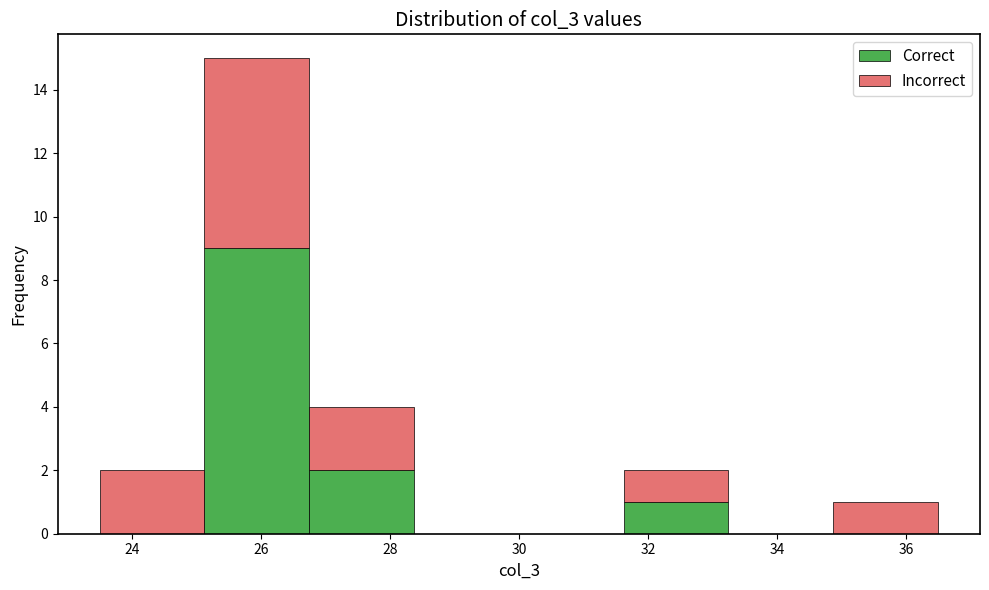

Reading left to right, transcribe this chart: for each stacked bar, give the range it covers on the x-axis and its total height. Neither the bar edges nor the heights are printed on the chart, so give them approximately, as read against the axes.

23.6 to 25.2: 2
25.2 to 26.8: 15
26.8 to 28.4: 4
28.4 to 30.0: 0
30.0 to 31.6: 0
31.6 to 33.2: 2
33.2 to 34.8: 0
34.8 to 36.6: 1